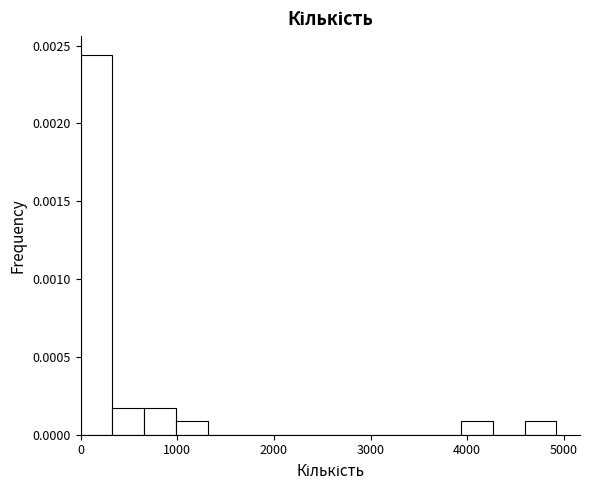

Around what value on the x-axis is the tallest bar? Give the approximate position of its centre, as read against the axis.

200